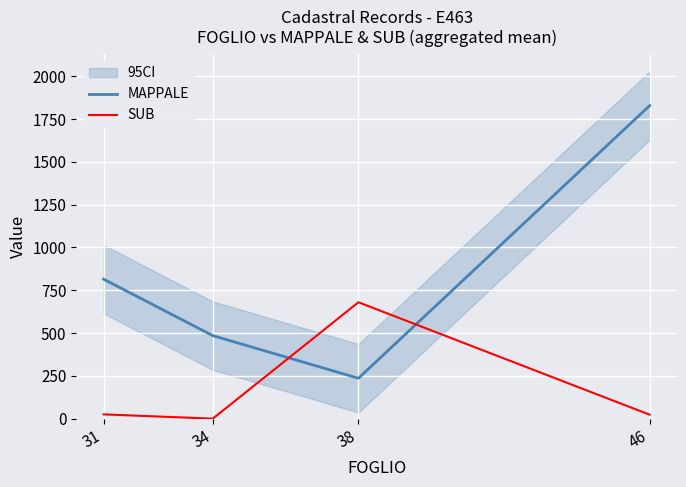

True or false: MAPPALE has more than 0 interior local peaks.

False